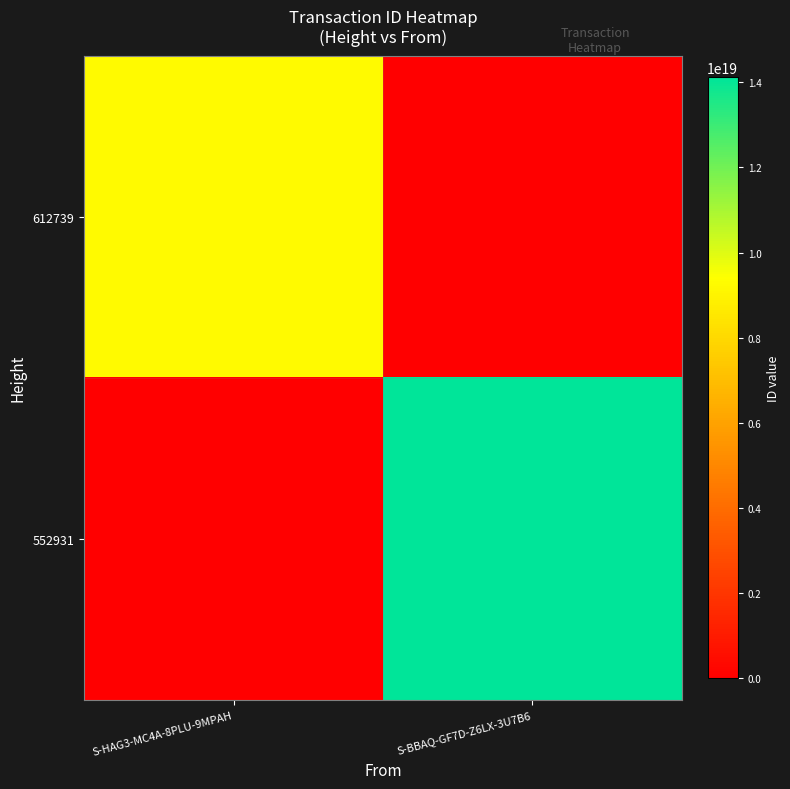

At how many categories does at least one series exceed 2545546508082241024?

2